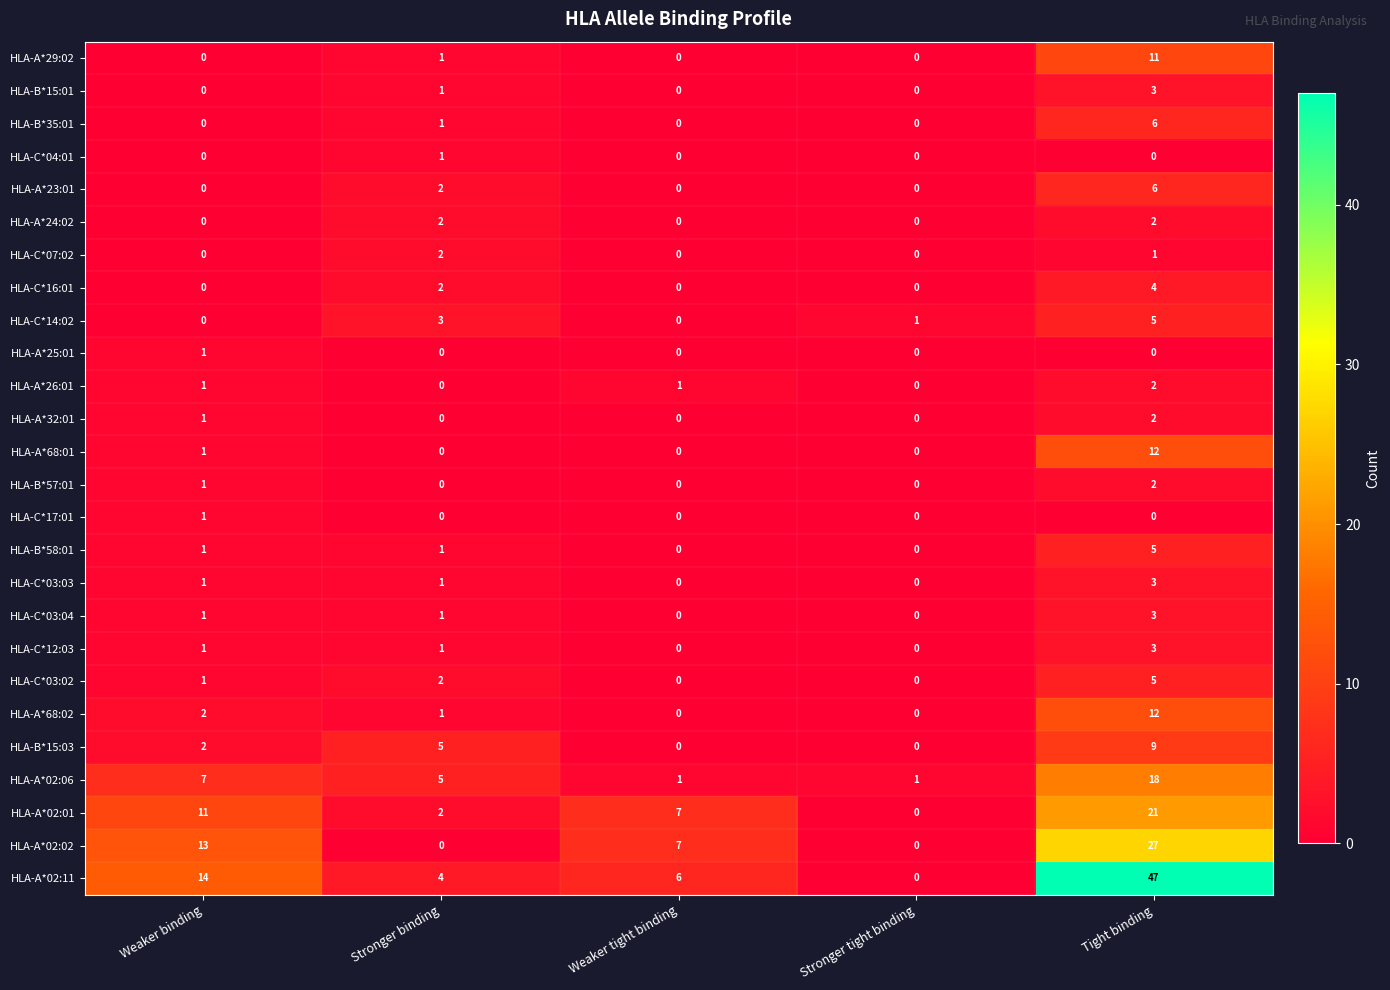

Which series changed the most between Weaker tight binding and Tight binding?

HLA-A*02:11